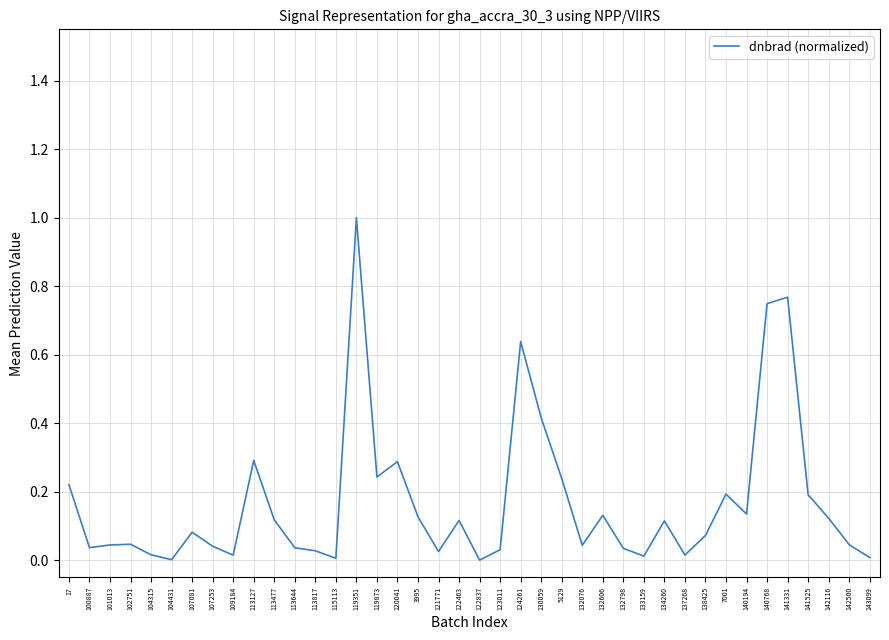

True or false: the data shows 0.3 at 120041.

True